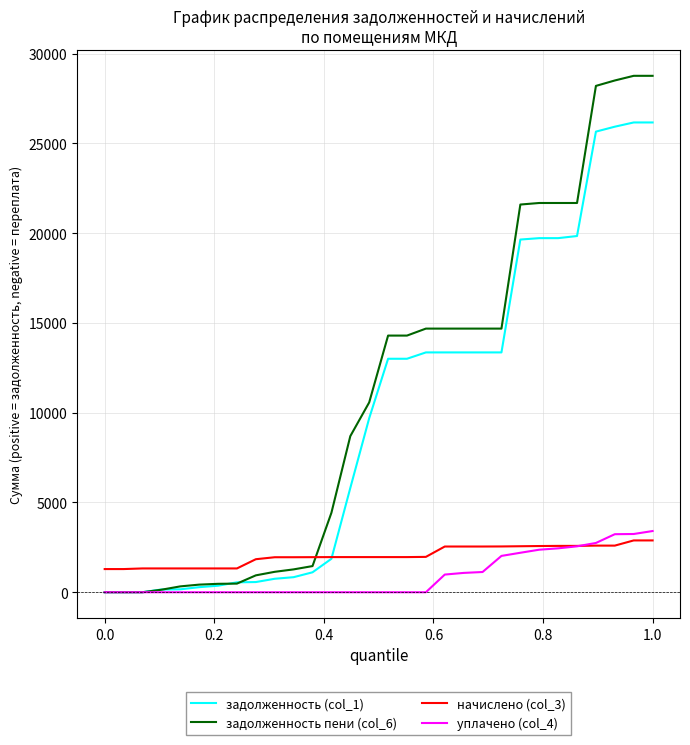

True or false: начислено (col_3) and задолженность пени (col_6) cross at least once.

True